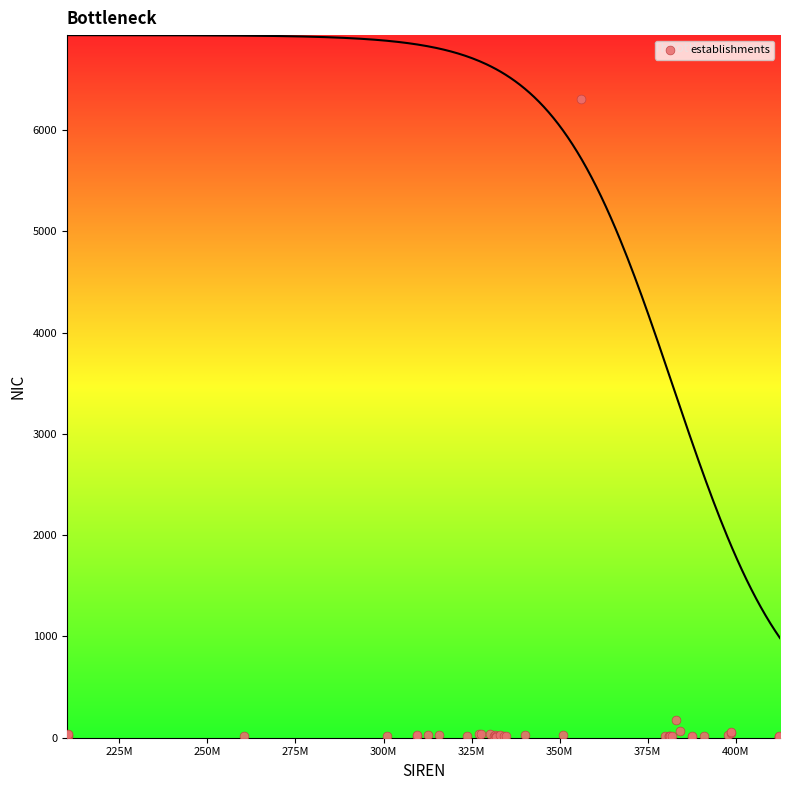

What Y value in the scatter plot is closest to 3158?

179